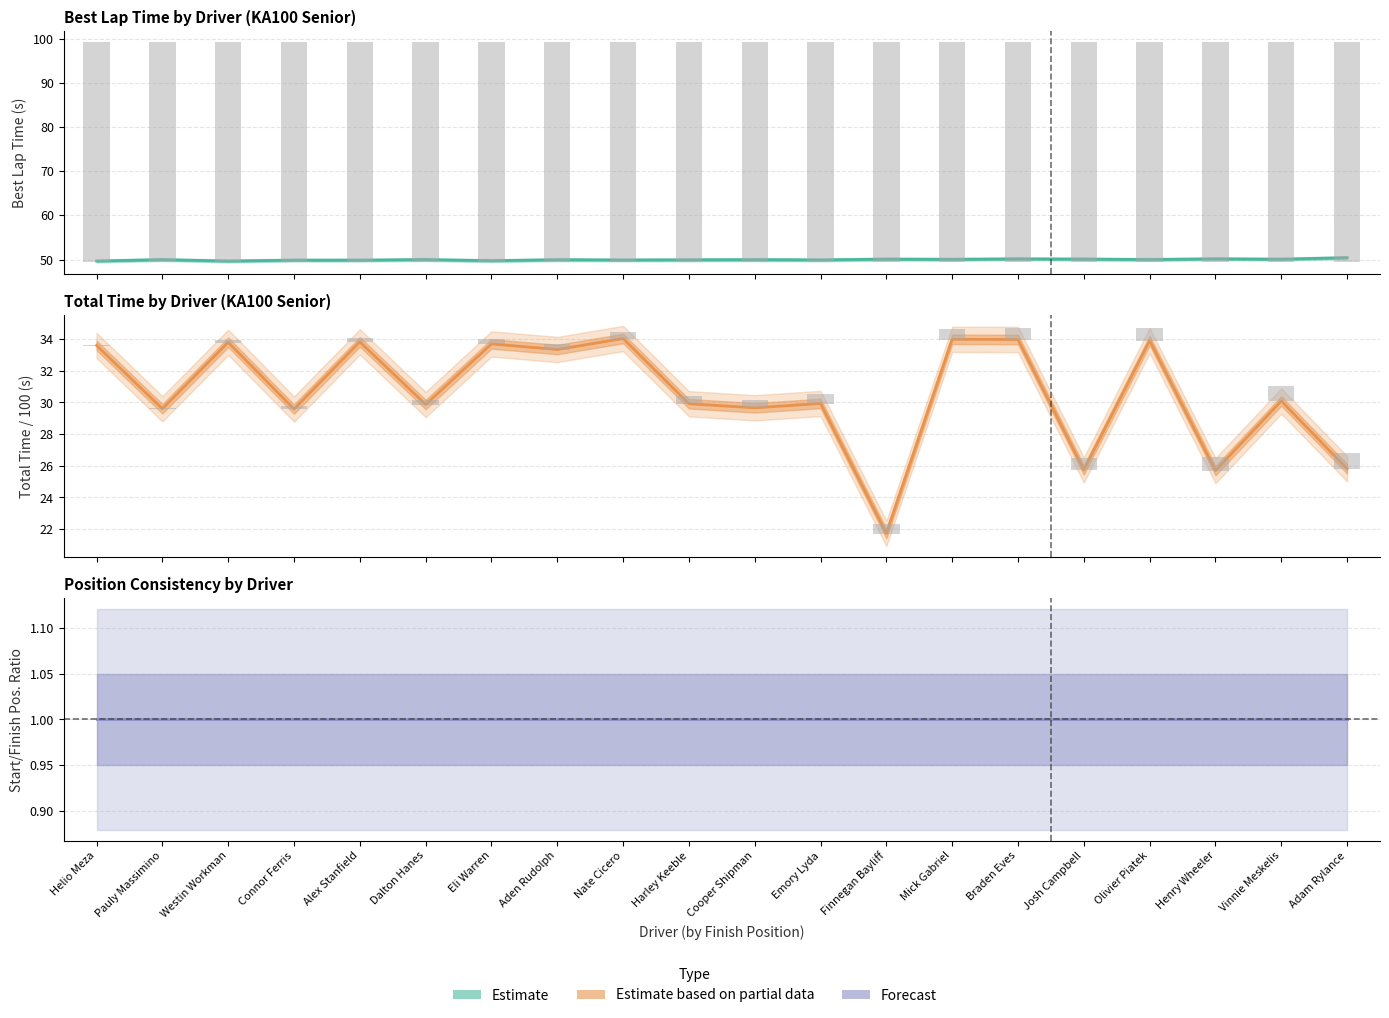

Rank the categories by Best Lap time value from lowest to highest.

Westin Workman, Helio Meza, Eli Warren, Alex Stanfield, Connor Ferris, Nate Cicero, Emory Lyda, Harley Keeble, Aden Rudolph, Cooper Shipman, Pauly Massimino, Dalton Hanes, Olivier Piatek, Mick Gabriel, Vinnie Meskelis, Finnegan Bayliff, Josh Campbell, Braden Eves, Henry Wheeler, Adam Rylance